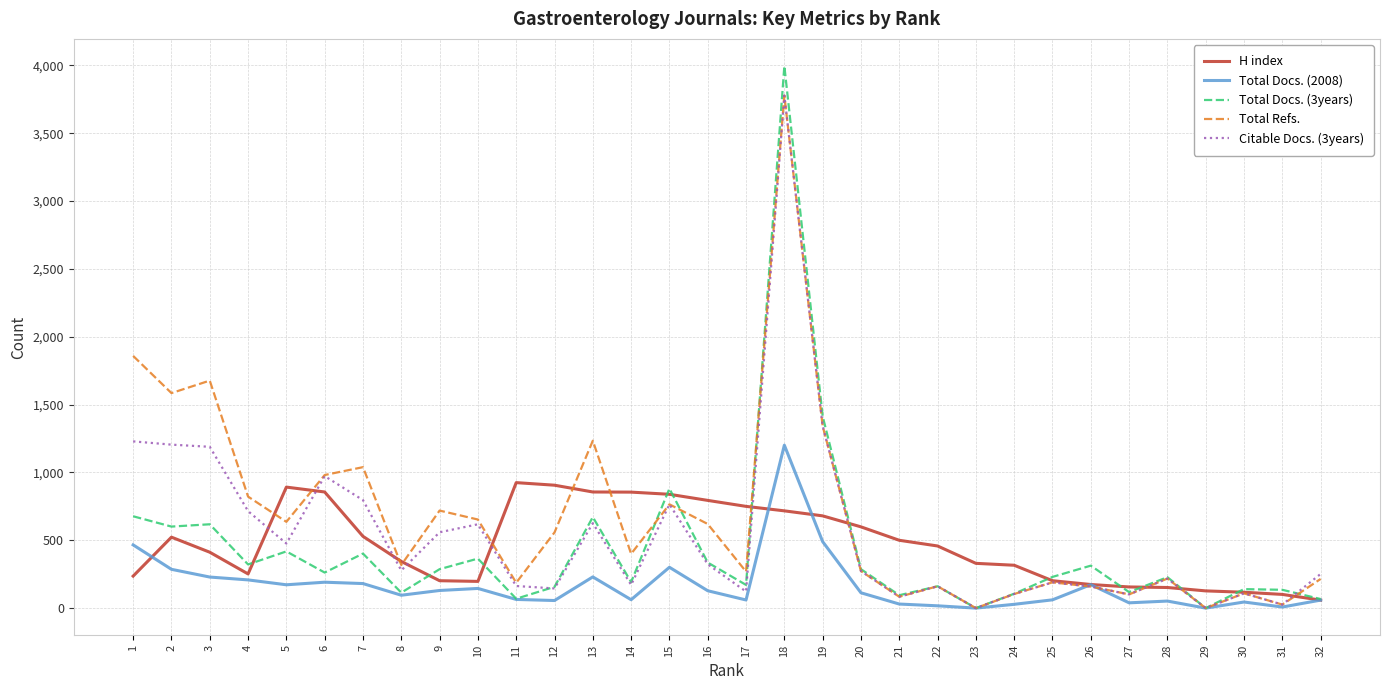

The value of Total Refs. at 3 is 1677. True or false?

True